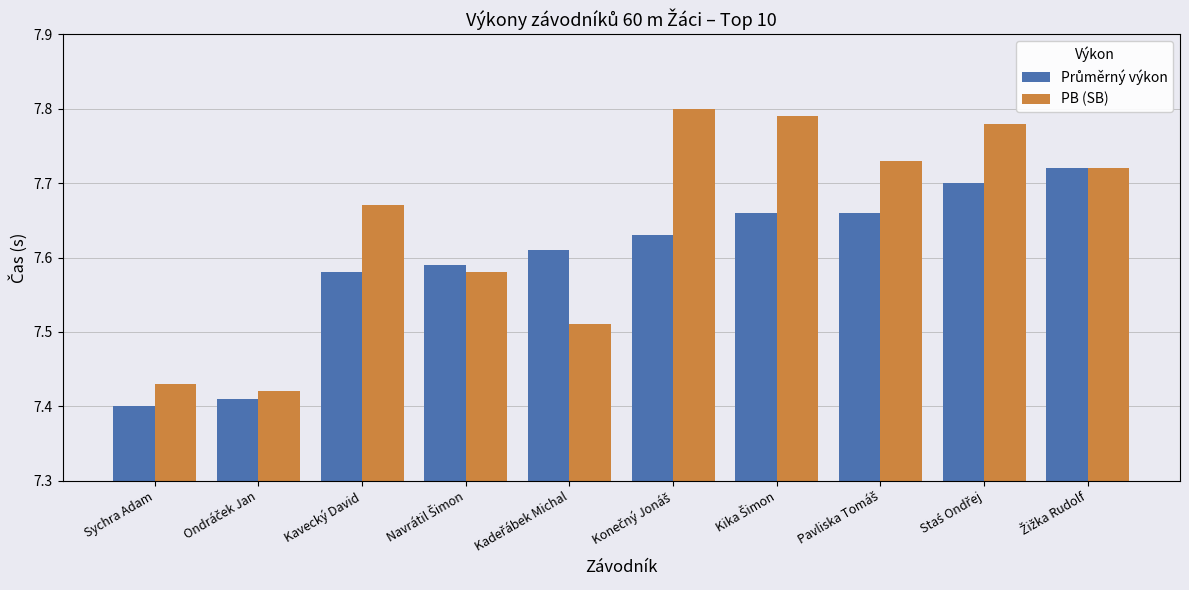

Which series has the largest total across all categories?

PB (SB)